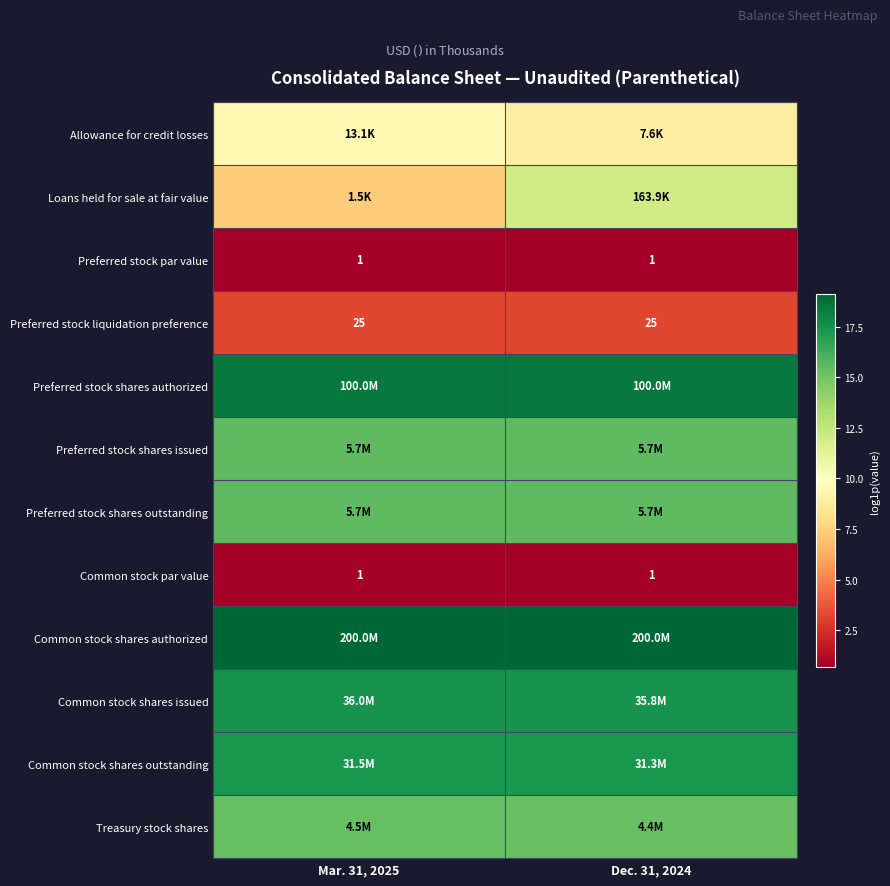

Rank the series at Dec. 31, 2024 from lowest to highest value.

Preferred stock par value, Common stock par value, Preferred stock liquidation preference, Allowance for credit losses, Loans held for sale at fair value, Treasury stock shares, Preferred stock shares issued, Preferred stock shares outstanding, Common stock shares outstanding, Common stock shares issued, Preferred stock shares authorized, Common stock shares authorized